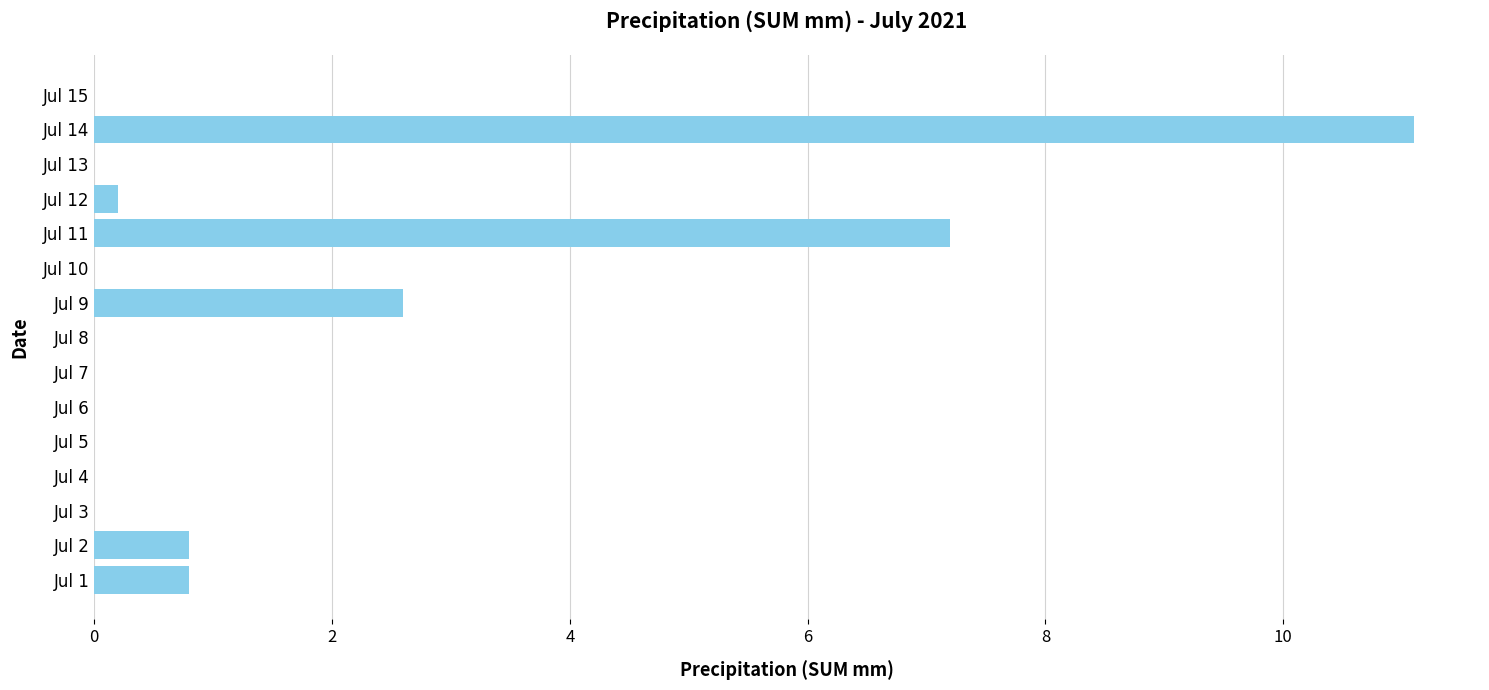

What is the sum of all values?

22.7